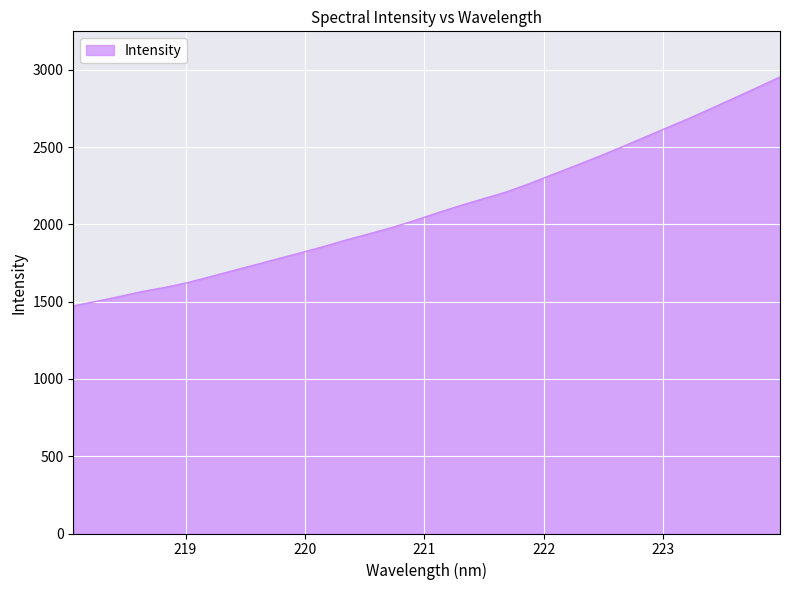

How many lines are shown in the chart?

1